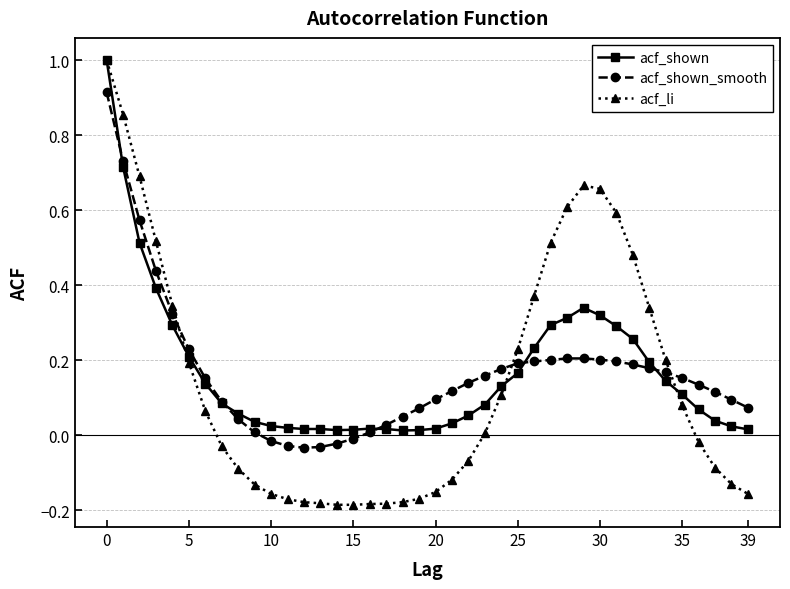

Which series has the widest spread of values?

acf_li